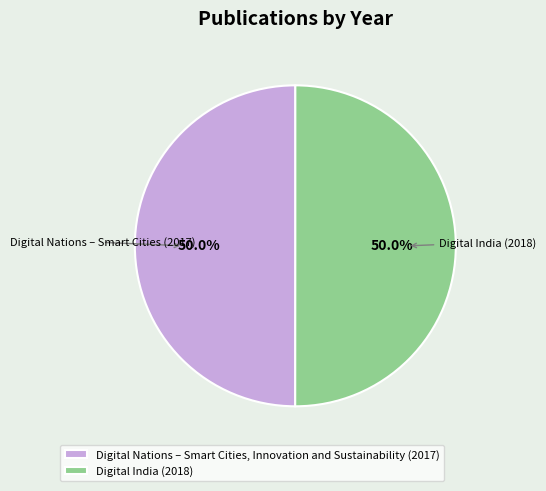

Approximately how many times larger is the value at Digital India compared to Digital Nations – Smart Cities, Innovation and Sustainability?

1.0